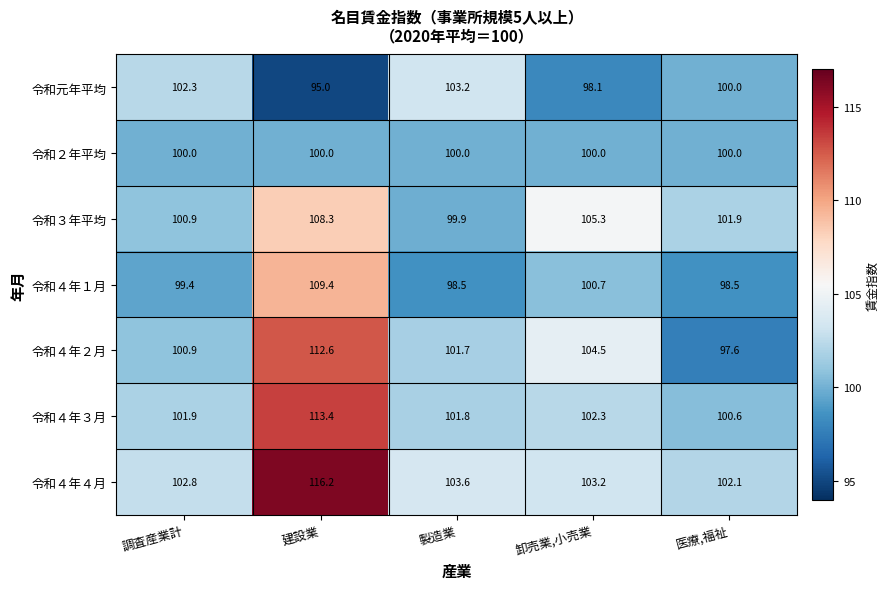

Where does the 令和４年３月 series first go above 101?

調査産業計